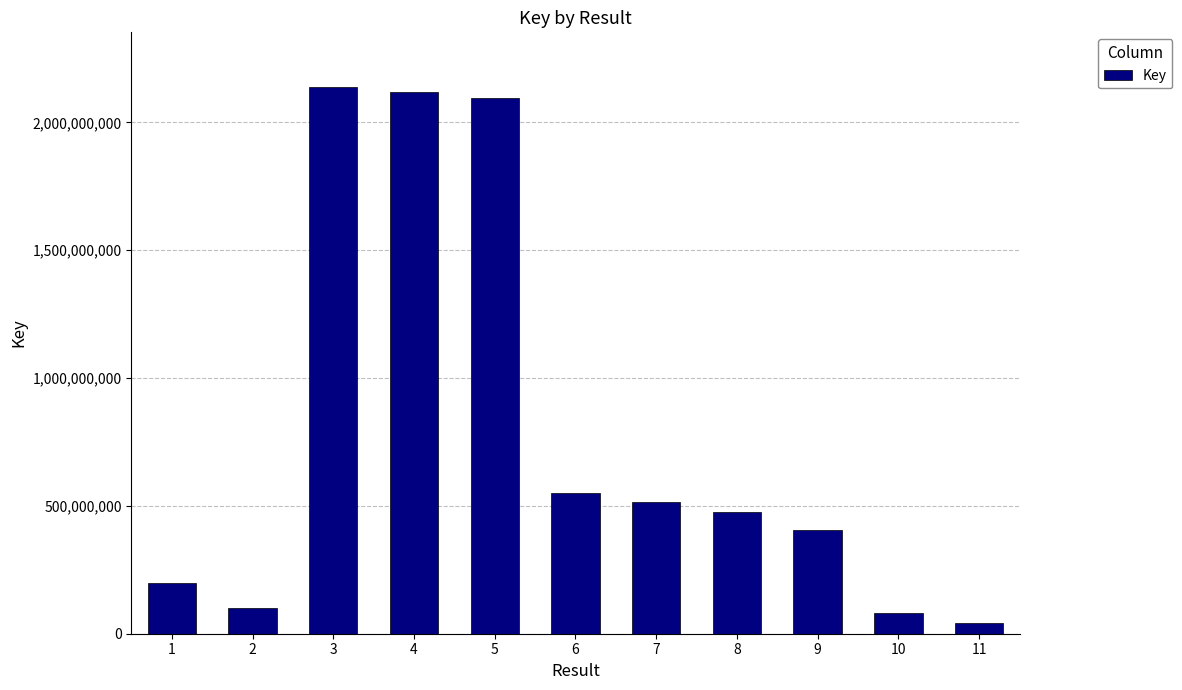

Reading right to left, extract all data points from this chart.

11=42938727	10=82239408	9=404193303	8=477587786	7=514480811	6=550422054	5=2094155733	4=2118604527	3=2138646375	2=100660806	1=200015290